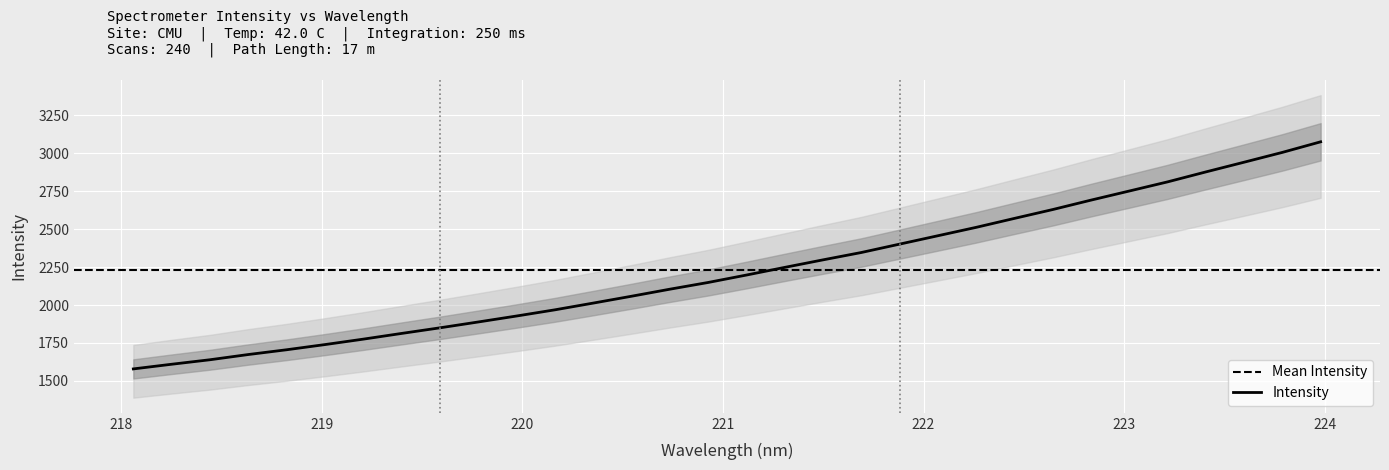

True or false: the data has more than 0 interior local peaks.

False